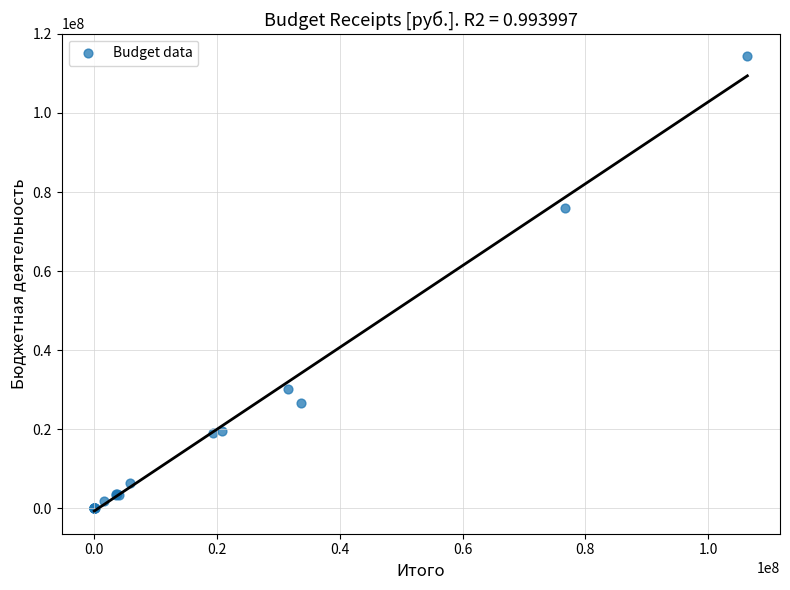

What Y value in the scatter plot is closest to 57160473?

76063409.2